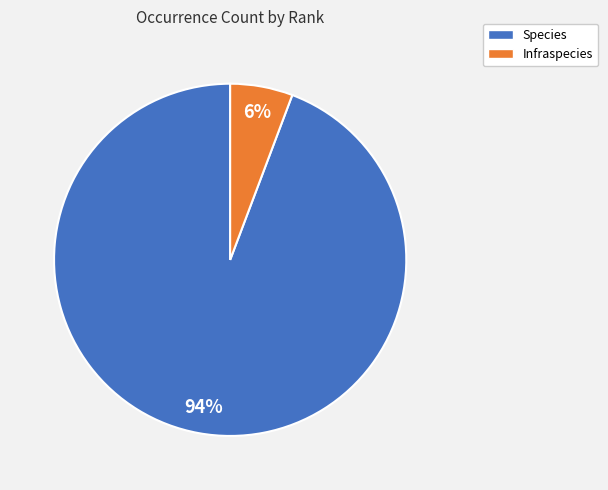

Which slice represents more than half of the pie?

Species